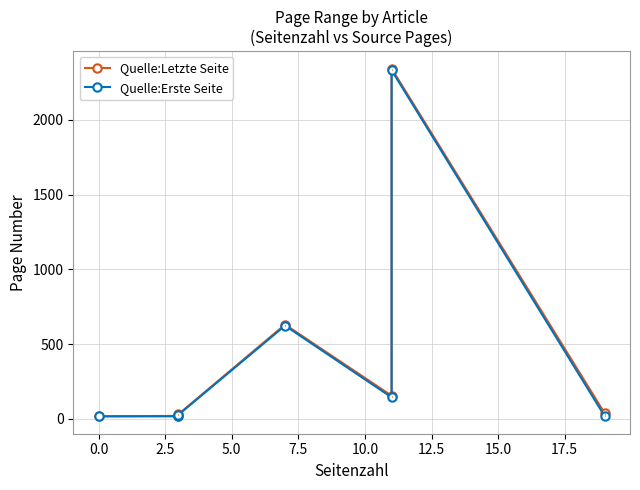

Reading left to right, transcribe all the data shown in this chart.

Quelle:Letzte Seite: 16	19	30	630	154	2343	36
Quelle:Erste Seite: 16	16	27	623	143	2332	17